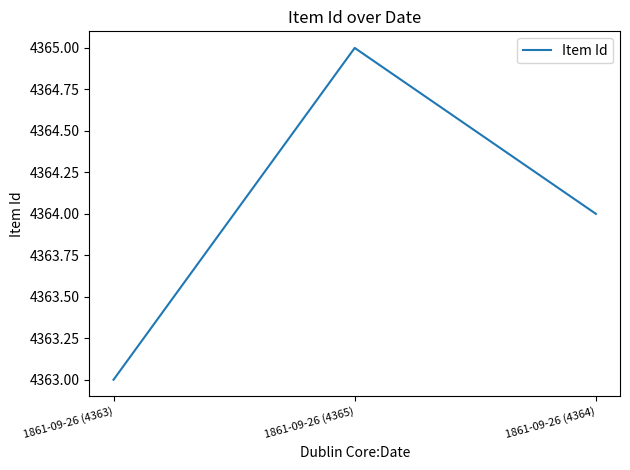

Reading left to right, transcribe all the data shown in this chart.

1861-09-26 (4363)=4363	1861-09-26 (4365)=4365	1861-09-26 (4364)=4364